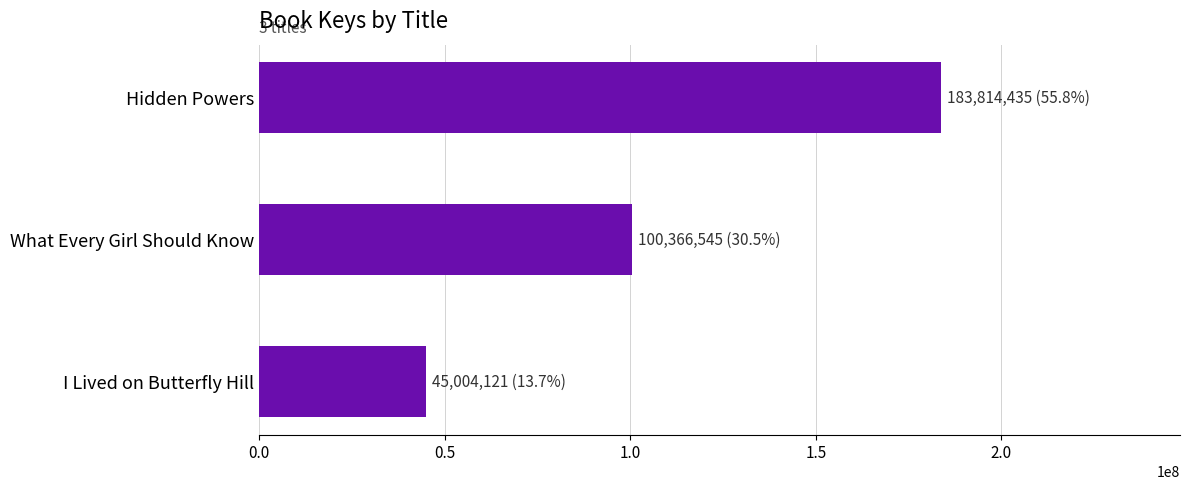

The value at What Every Girl Should Know is 38552314. True or false?

False